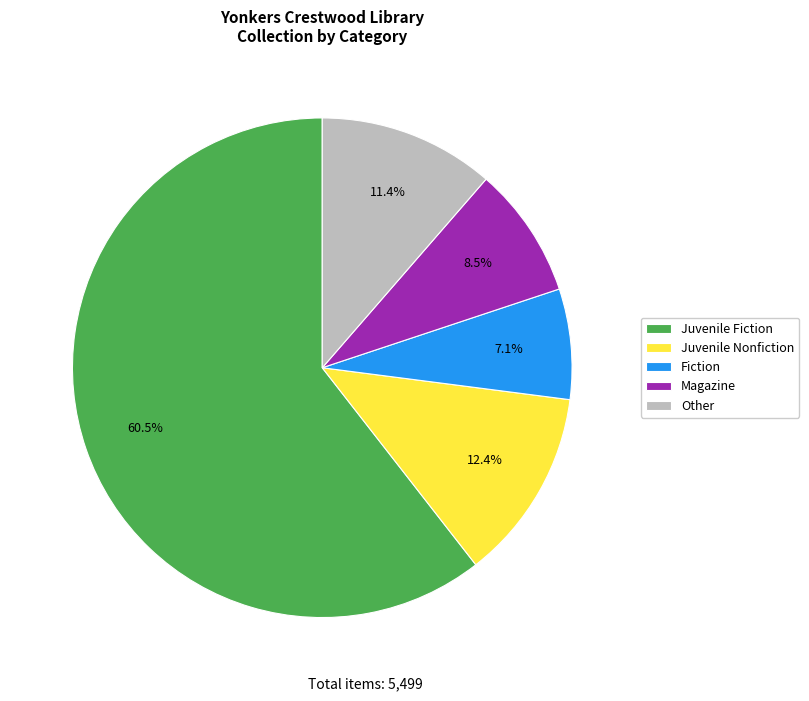

What portion of the pie excludes Other?

88.6%